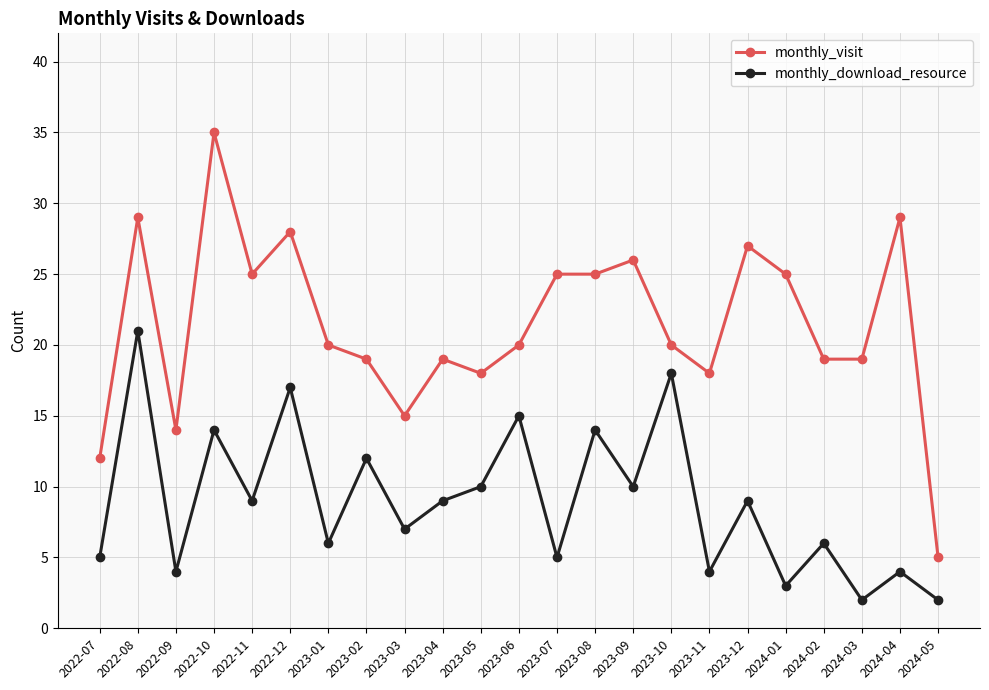

What are all the series names shown in the legend?

monthly_visit, monthly_download_resource